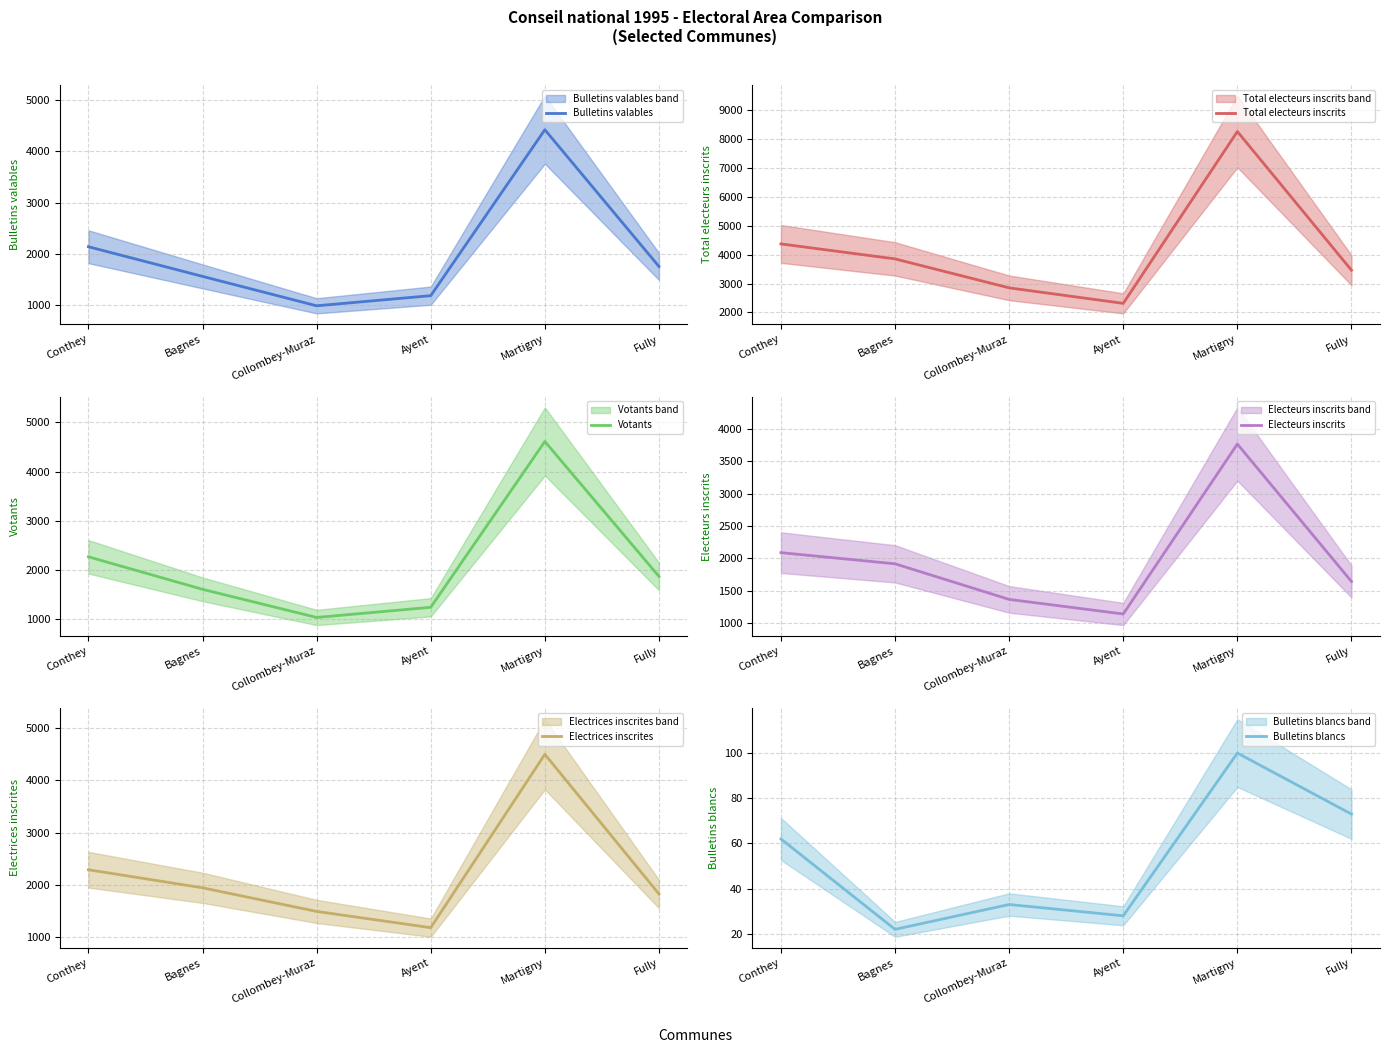

Between Conthey and Fully, which series saw the biggest shift?

Total electeurs inscrits